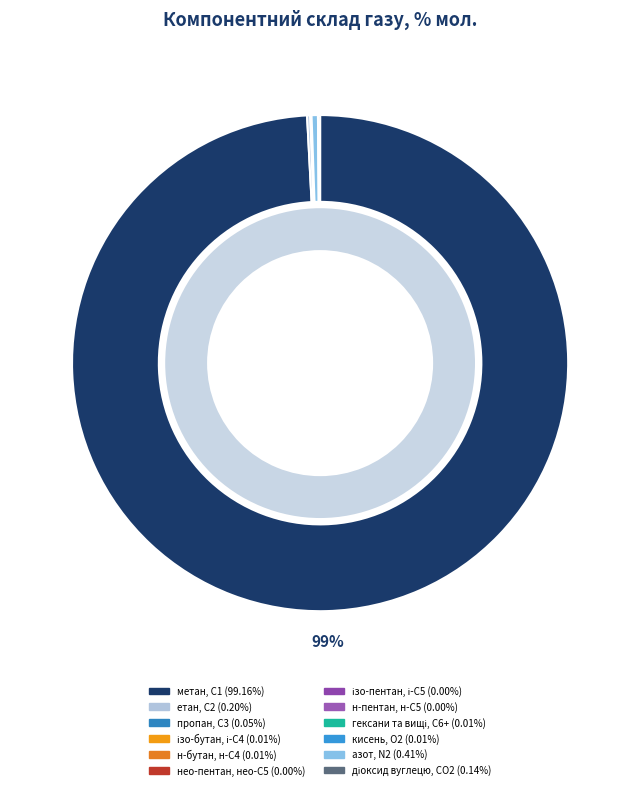

Which slice is the largest?

метан, С1